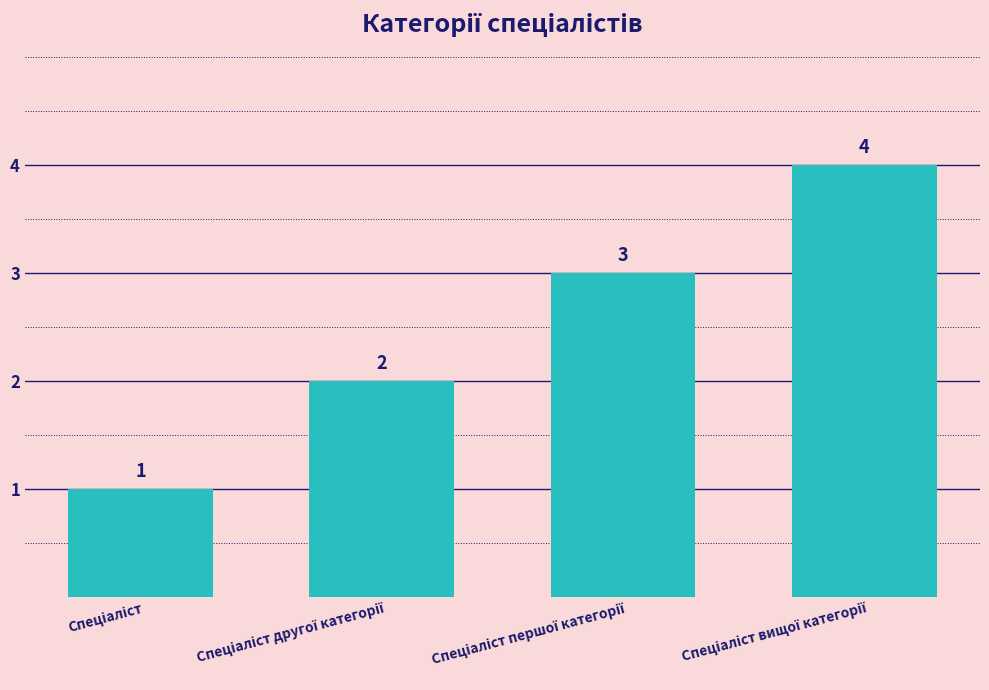

What is the sum of all values?

10